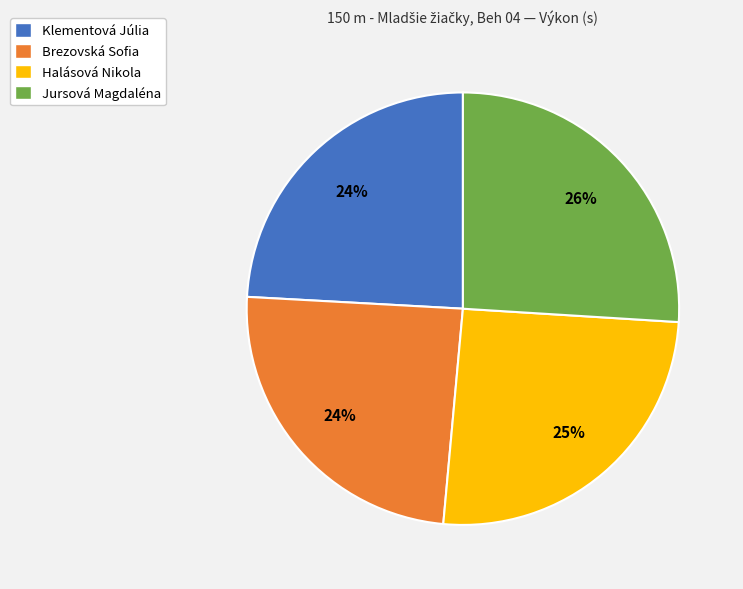

To the nearest percent, what percentage of the pie is Klementová Júlia?

24%